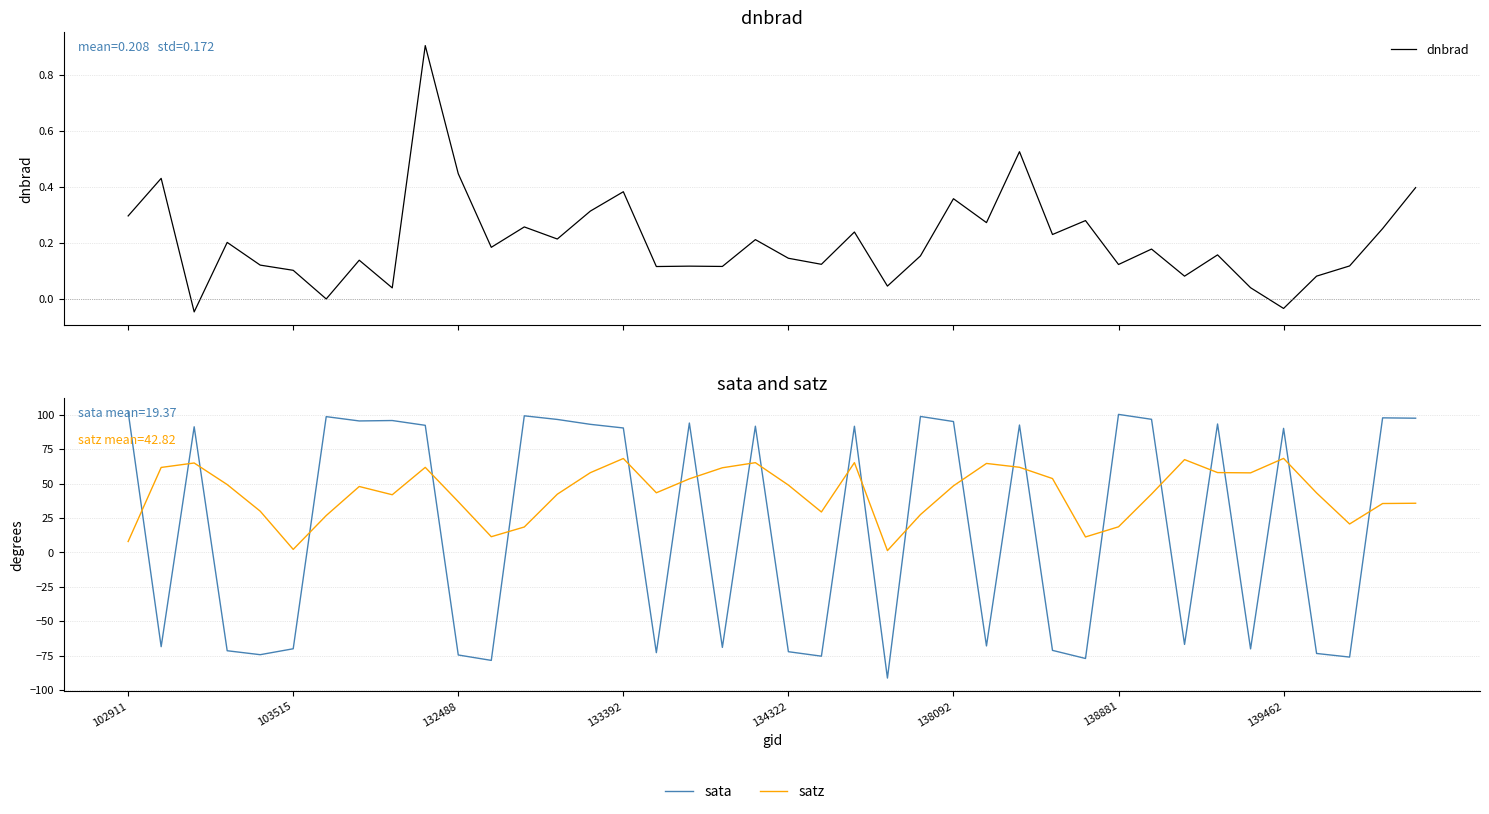

List the series in order of their overall mean, lowest first.

dnbrad, sata, satz